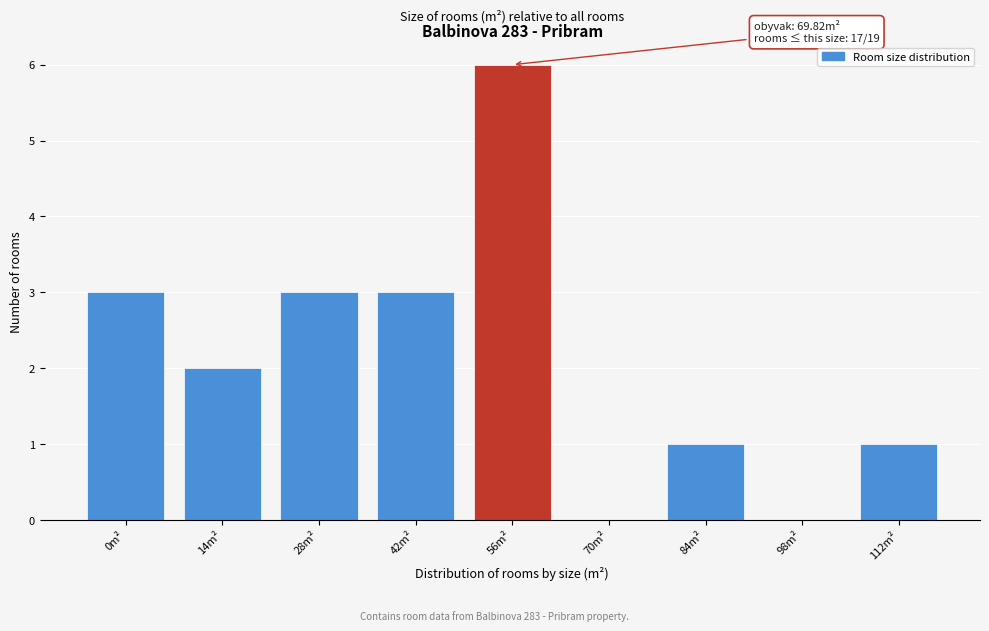

Reading right to left, what are all the values shown in this chart?

112m²=1	98m²=0	84m²=1	70m²=0	56m²=6	42m²=3	28m²=3	14m²=2	0m²=3